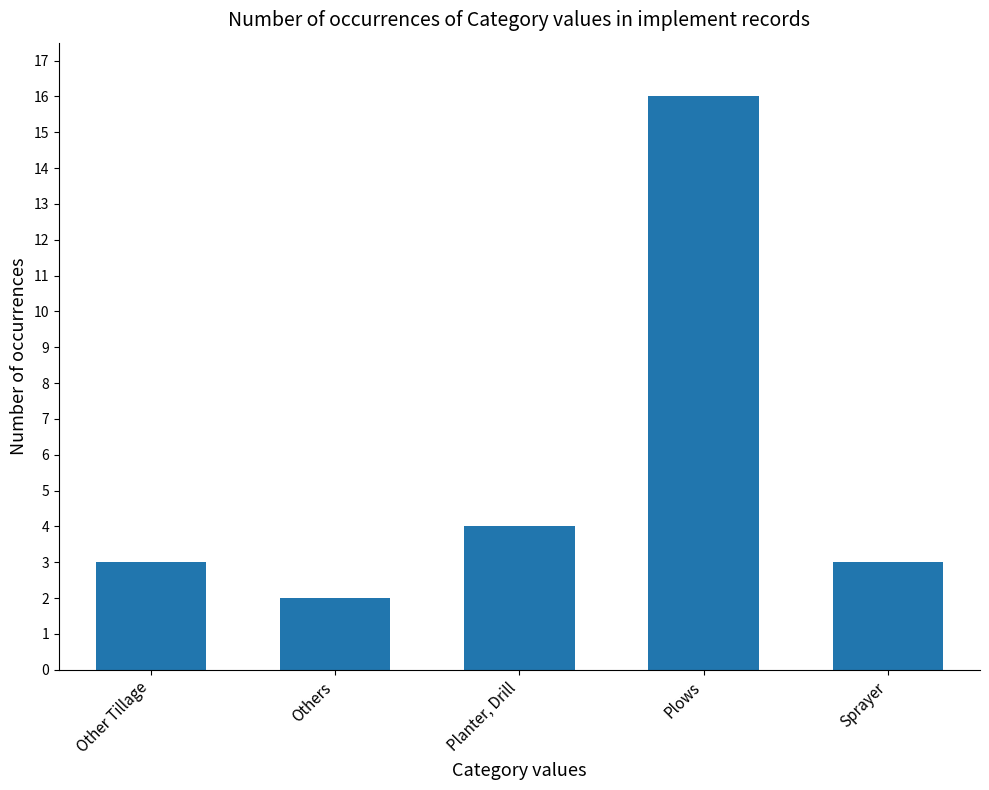

At which category does the chart reach its minimum across all series?

Others